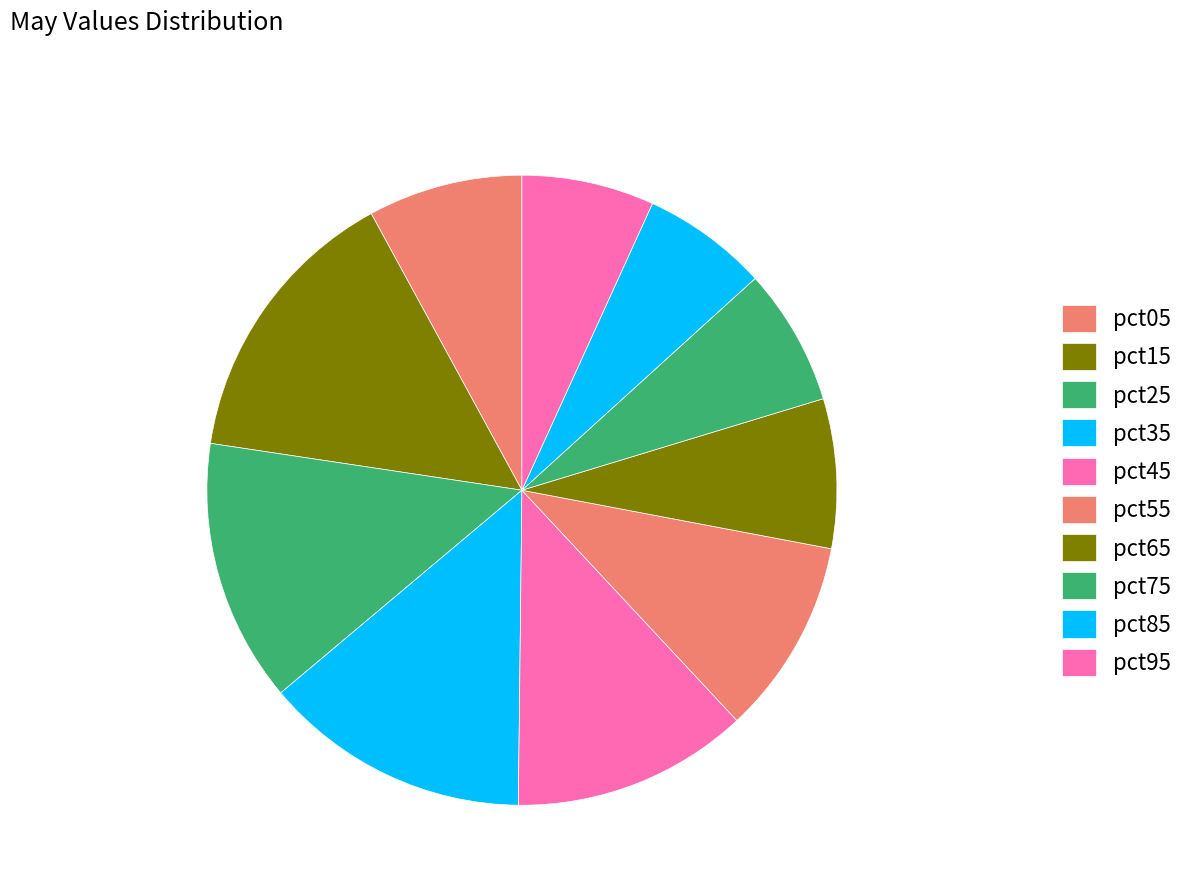

How many segments does this pie chart have?

10